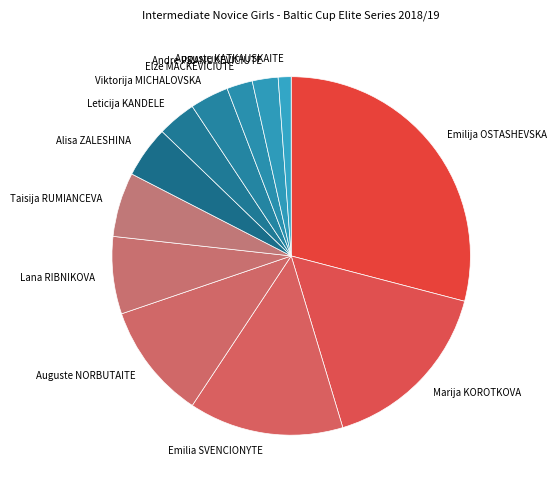

Is Taisija RUMIANCEVA the majority of the pie?

No